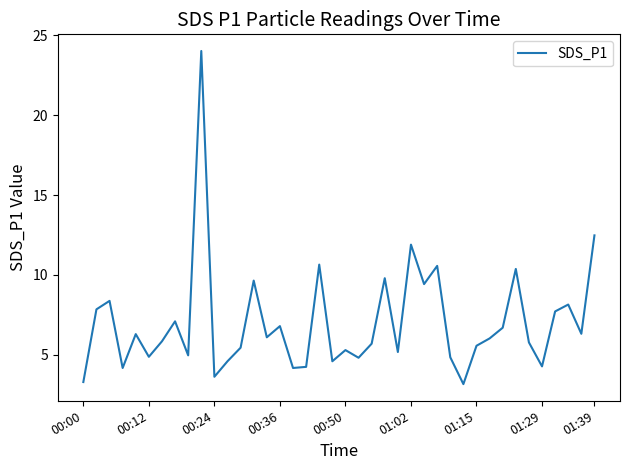

What is the smallest value displayed?

3.2